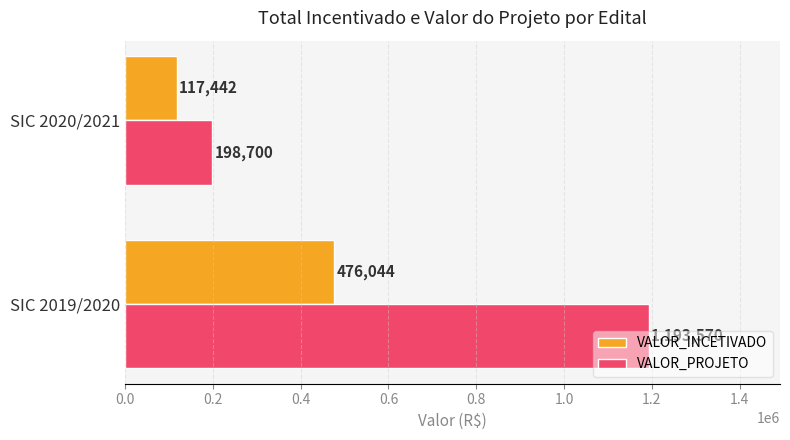

True or false: VALOR_INCETIVADO has a value of 111884.3 at SIC 2019/2020.

False